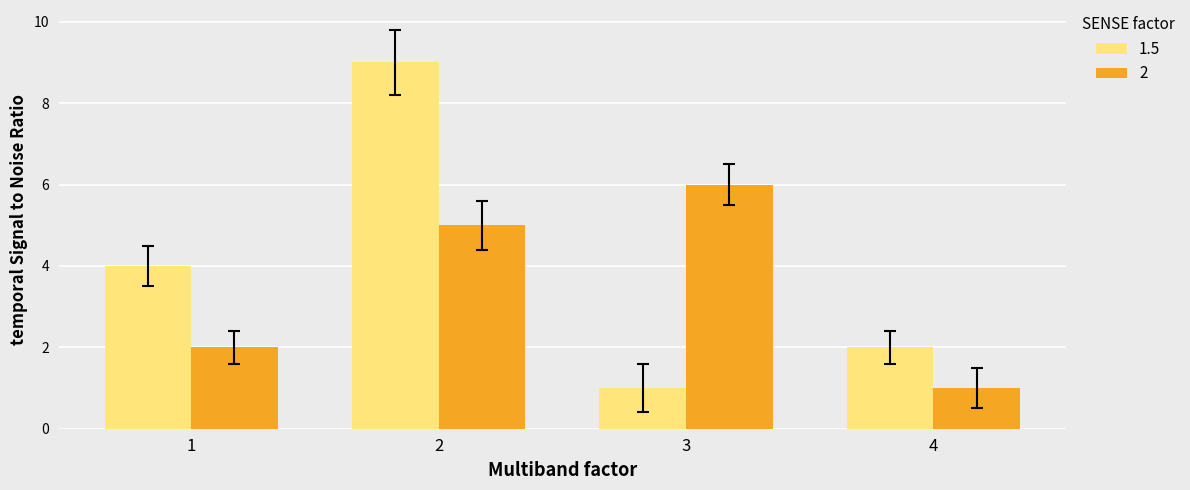

How many bars are there in total?

8